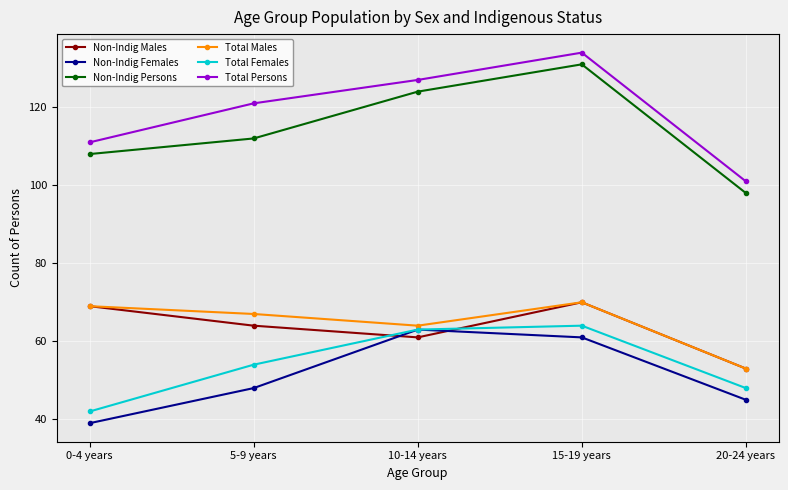

Is this an area chart (filled region under the line)?

No